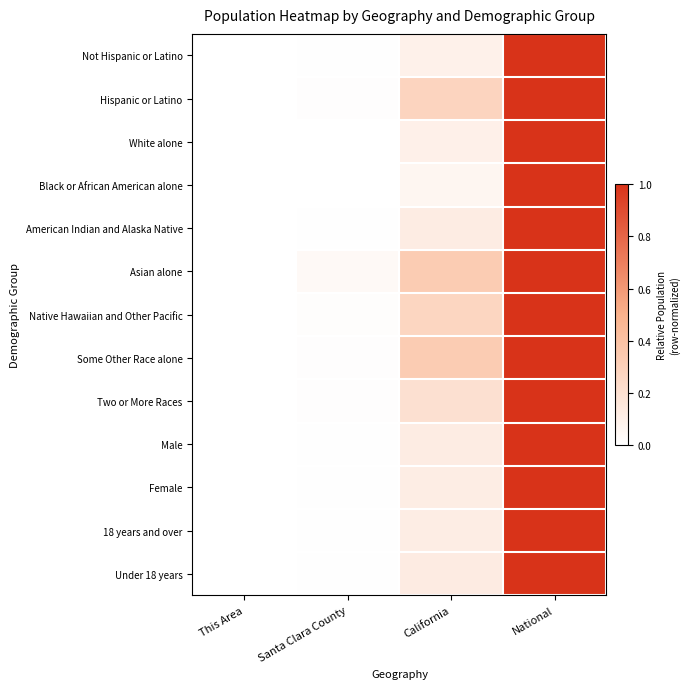

Reading left to right, list all the values displayed in this chart.

Not Hispanic or Latino: This Area=0.0	Santa Clara County=0.0	California=0.1	National=1.0
Hispanic or Latino: This Area=0.0	Santa Clara County=0.0	California=0.3	National=1.0
White alone: This Area=0.0	Santa Clara County=0.0	California=0.1	National=1.0
Black or African American alone: This Area=0.0	Santa Clara County=0.0	California=0.1	National=1.0
American Indian and Alaska Native: This Area=0.0	Santa Clara County=0.0	California=0.1	National=1.0
Asian alone: This Area=0.0	Santa Clara County=0.0	California=0.3	National=1.0
Native Hawaiian and Other Pacific: This Area=0.0	Santa Clara County=0.0	California=0.3	National=1.0
Some Other Race alone: This Area=0.0	Santa Clara County=0.0	California=0.3	National=1.0
Two or More Races: This Area=0.0	Santa Clara County=0.0	California=0.2	National=1.0
Male: This Area=0.0	Santa Clara County=0.0	California=0.1	National=1.0
Female: This Area=0.0	Santa Clara County=0.0	California=0.1	National=1.0
18 years and over: This Area=0.0	Santa Clara County=0.0	California=0.1	National=1.0
Under 18 years: This Area=0.0	Santa Clara County=0.0	California=0.1	National=1.0